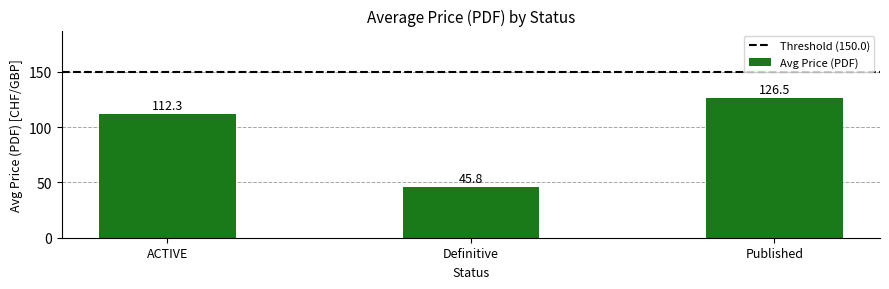

How many values exceed 112?

2